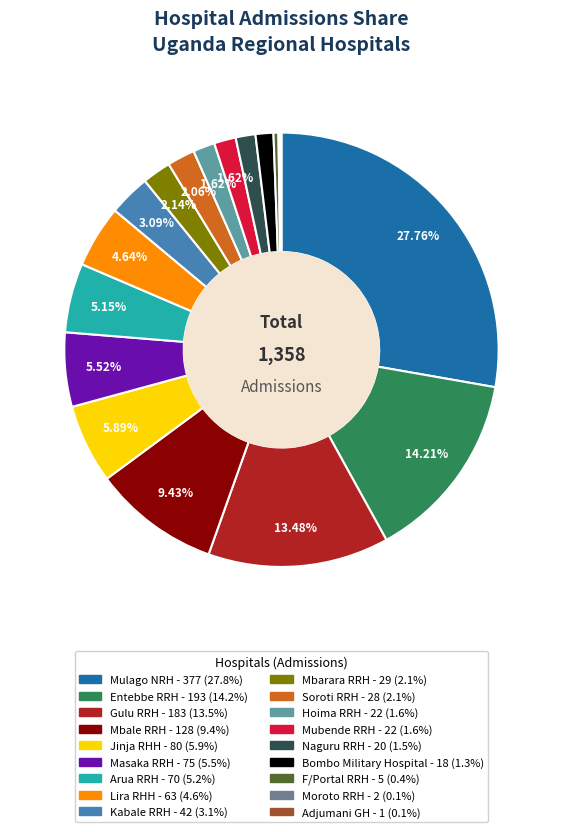

To the nearest percent, what is the combined percentage of F/Portal RRH and Arua RRH?

6%